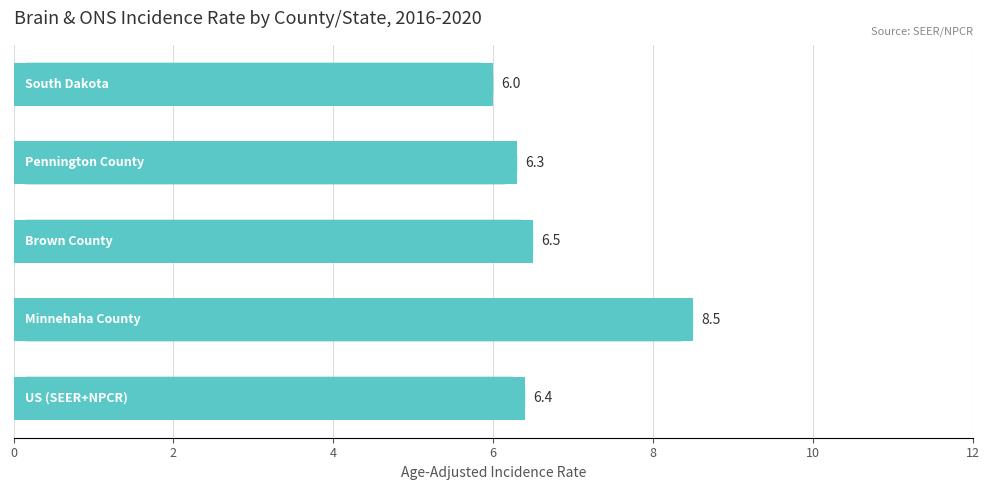

What is the value of the 1st bar from the top?

6.0